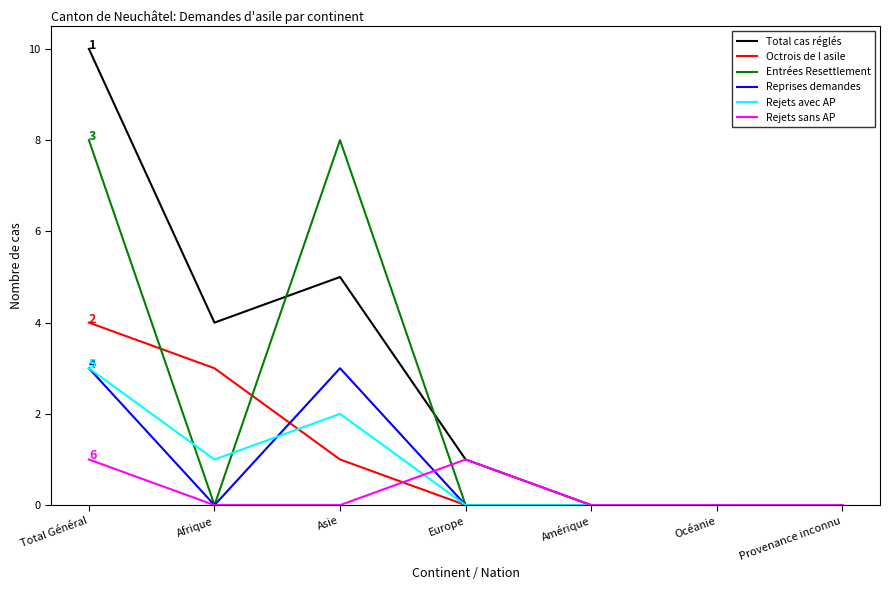

Does the chart have visible grid lines?

No